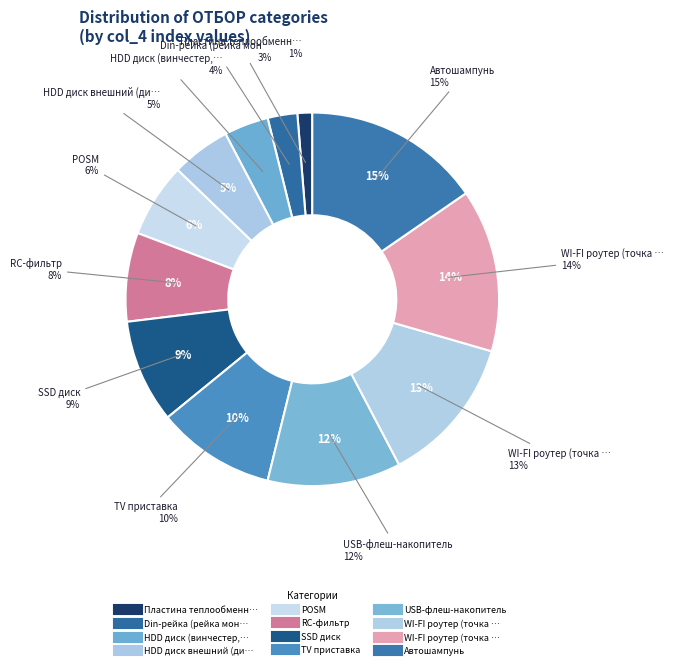

Rank the categories by value from highest to lowest.

Автошампунь, WI-FI роутер (точка доступа) портативный, WI-FI роутер (точка доступа), USB-флеш-накопитель, TV приставка, SSD диск, RC-фильтр, POSM, HDD диск внешний (диск жесткий), HDD диск (винчестер, диск жесткий), Din-рейка (рейка монтажная), Пластина теплообменника